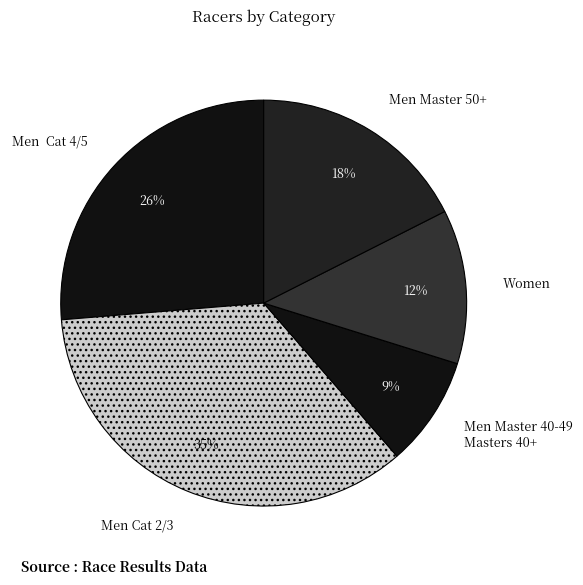

What is the smallest slice in the pie chart?

Men Master 40-49 Masters 40+